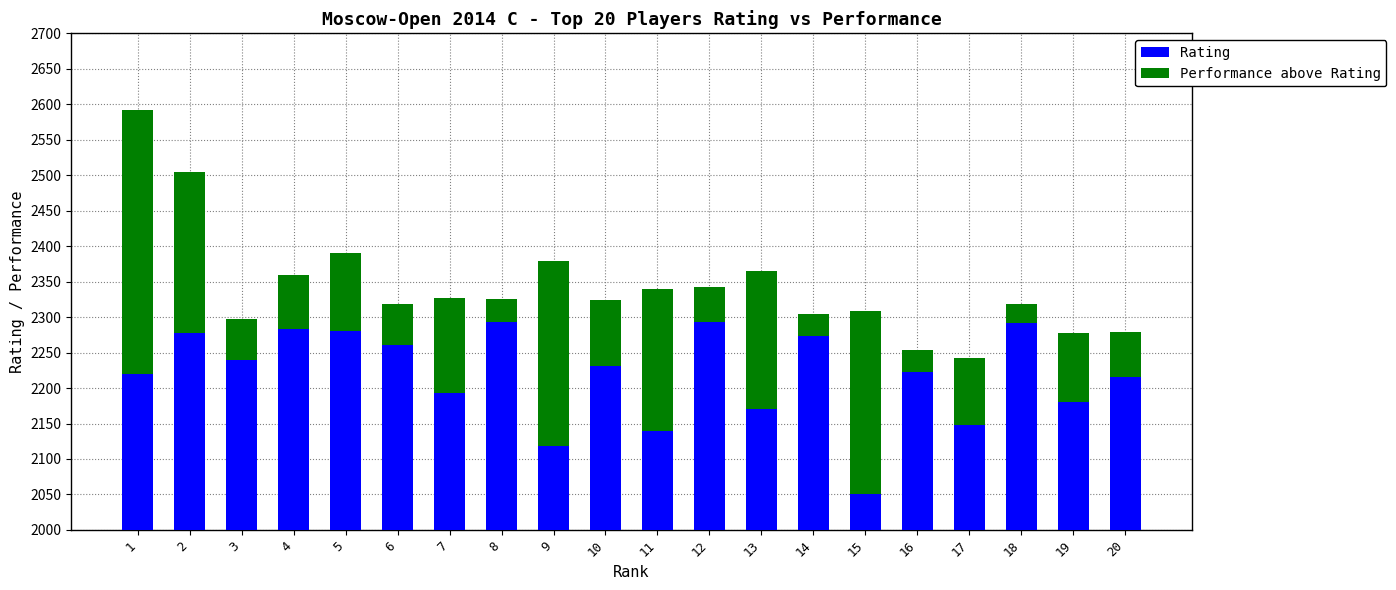

How many groups of bars are there?

20